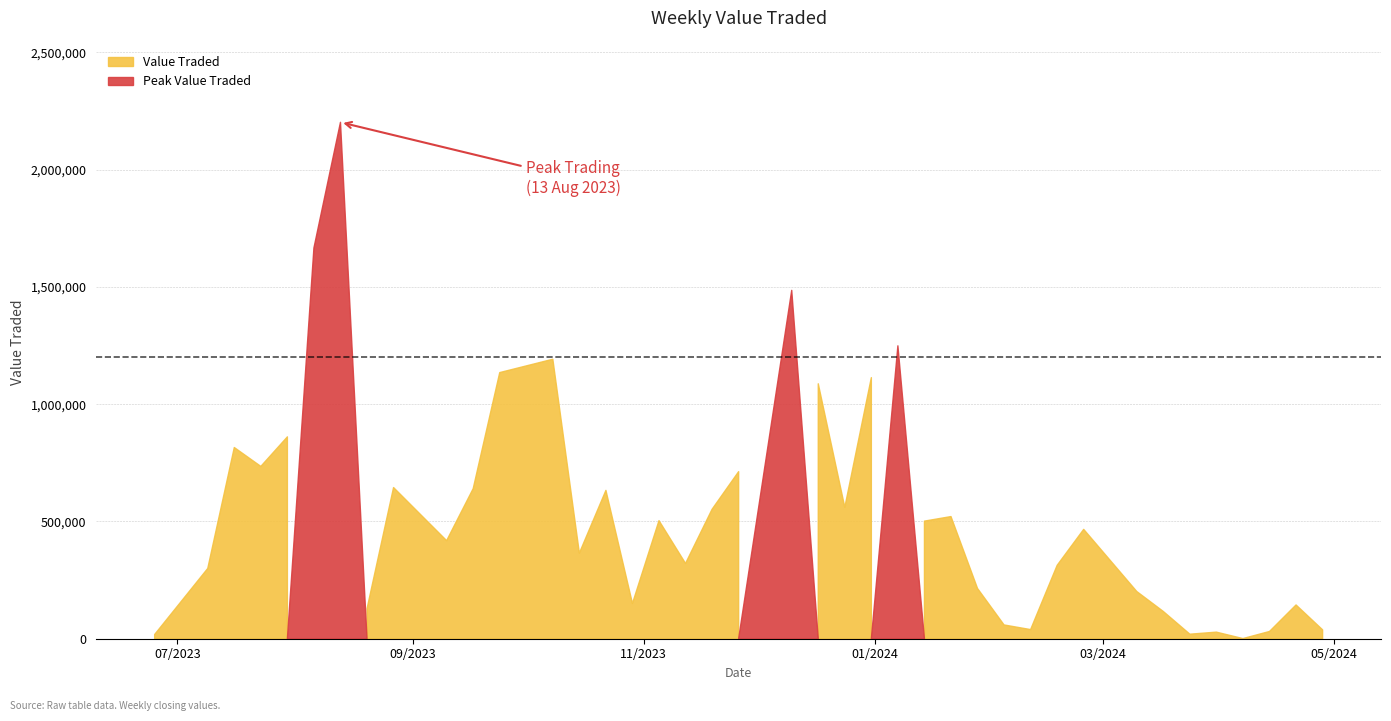

How many lines are shown in the chart?

1